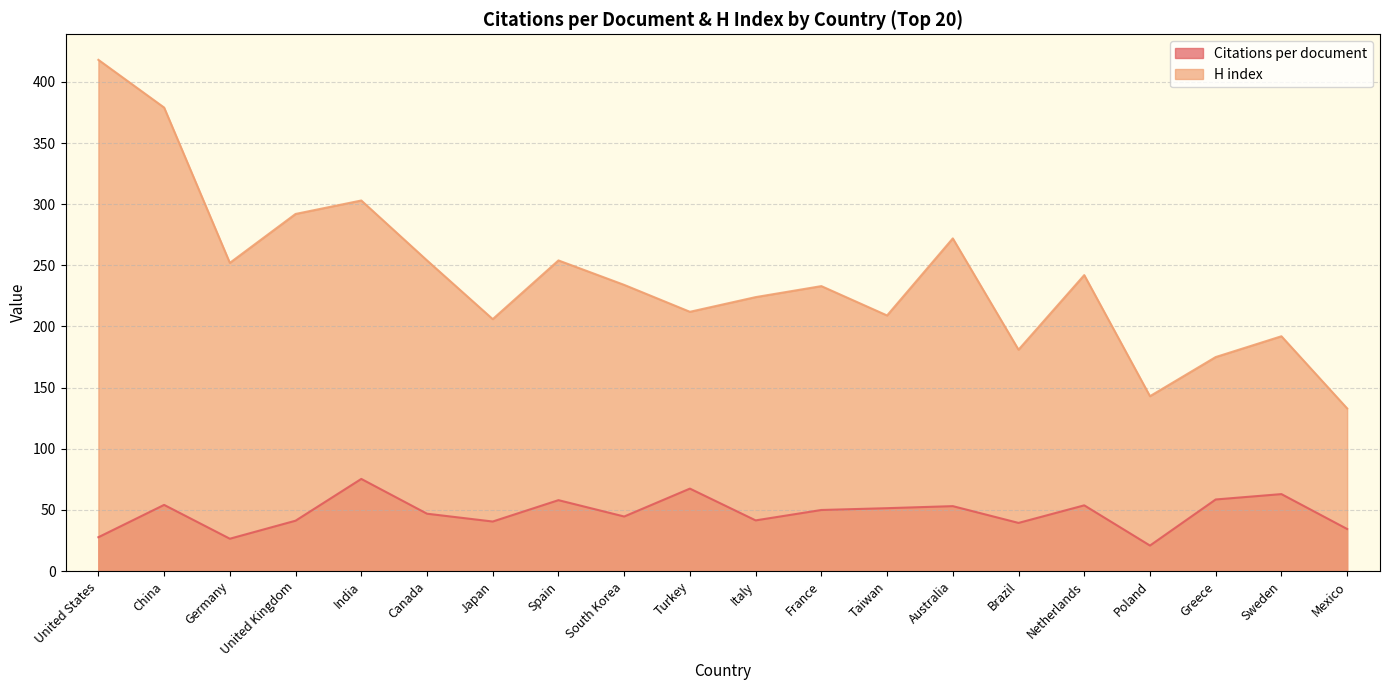

Rank the categories by H index value from highest to lowest.

United States, China, India, United Kingdom, Australia, Canada, Spain, Germany, Netherlands, South Korea, France, Italy, Turkey, Taiwan, Japan, Sweden, Brazil, Greece, Poland, Mexico